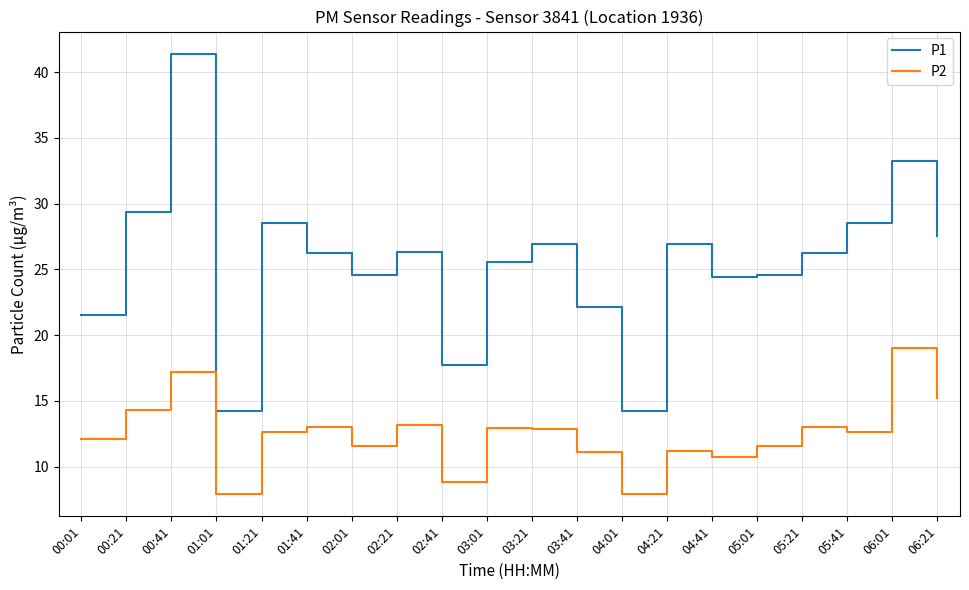

What is the difference between the P2 values at 02:01 and 04:41?

0.9